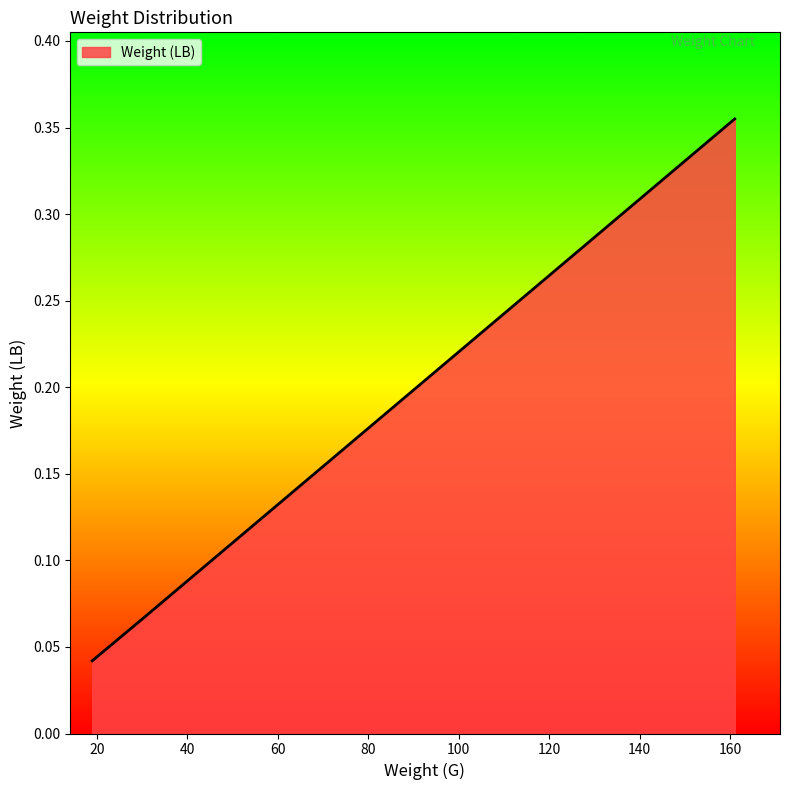

Does the chart display data point markers on the line(s)?

No